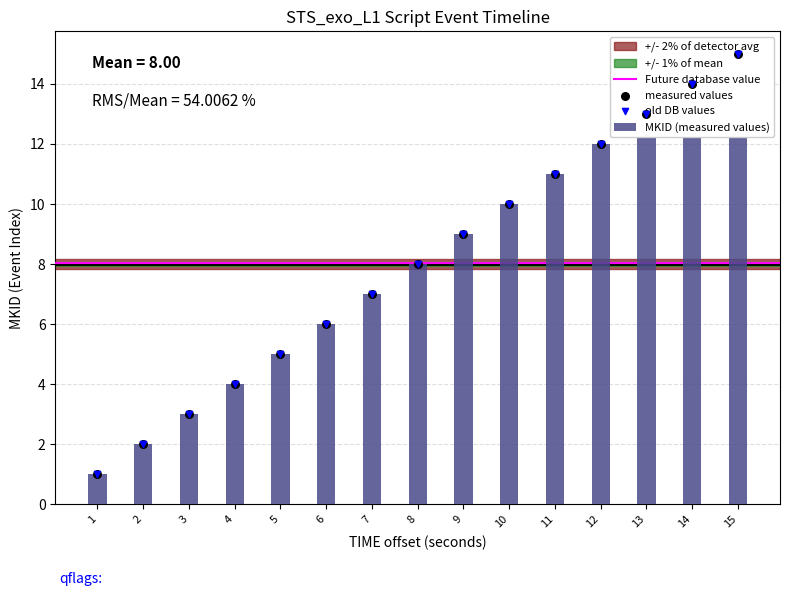

Which has a higher value, 7 or 3?

7